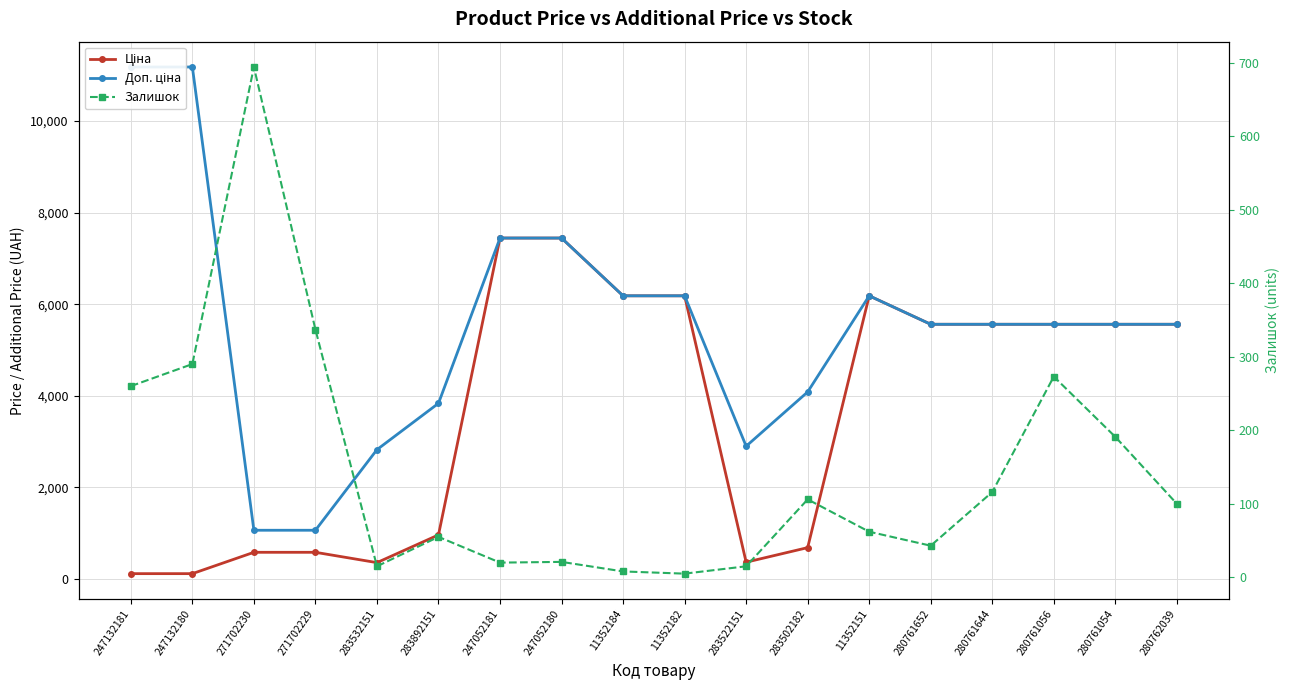

What is the difference between the Ціна values at 247132181 and 11352151?

6070.8